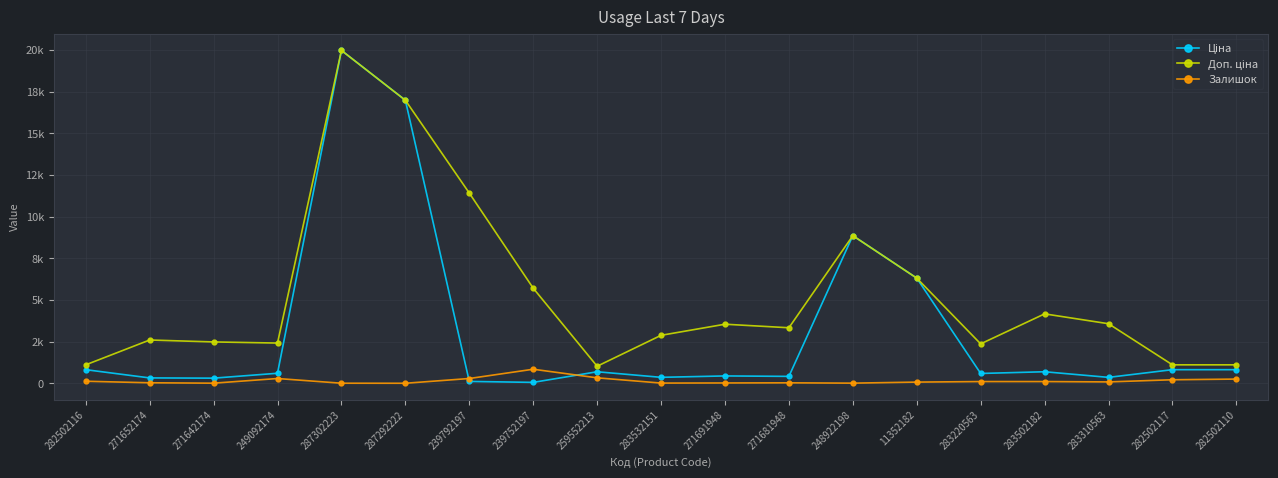

True or false: Залишок has more than 1 points higher than both neighbors.

True